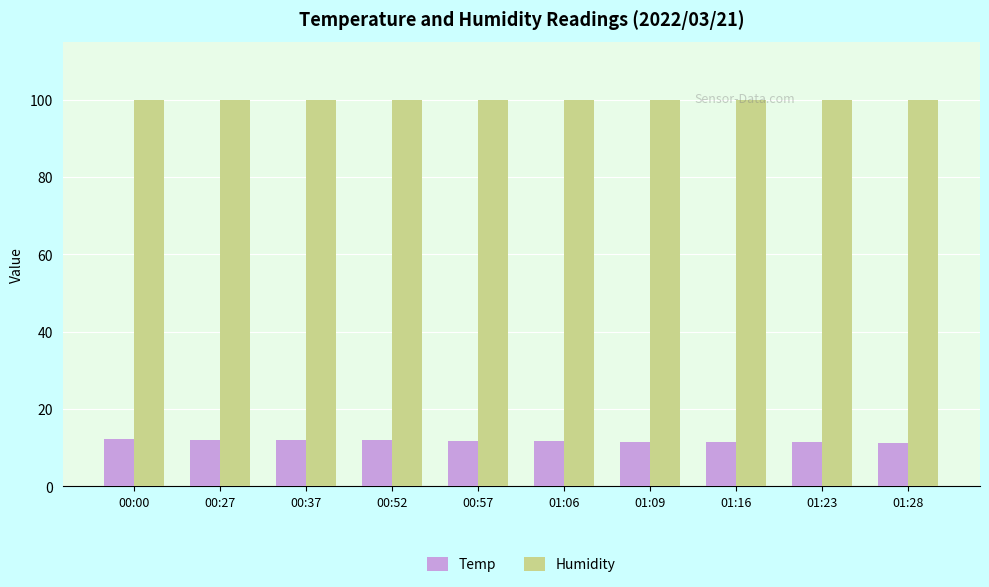

What is the minimum value shown in the chart?

11.3